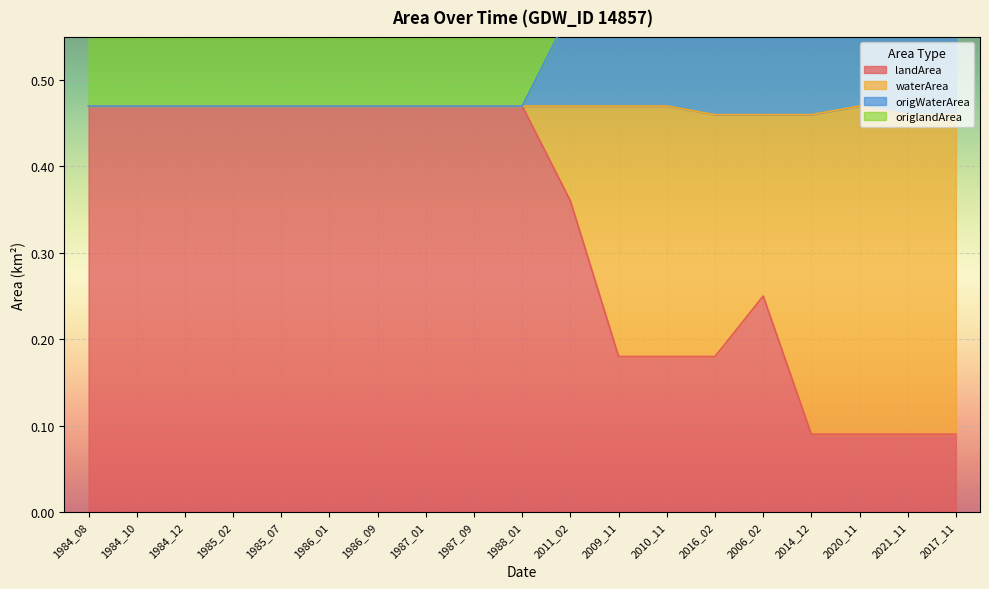

The landArea series shows 0.2 at 2014_12. True or false?

False